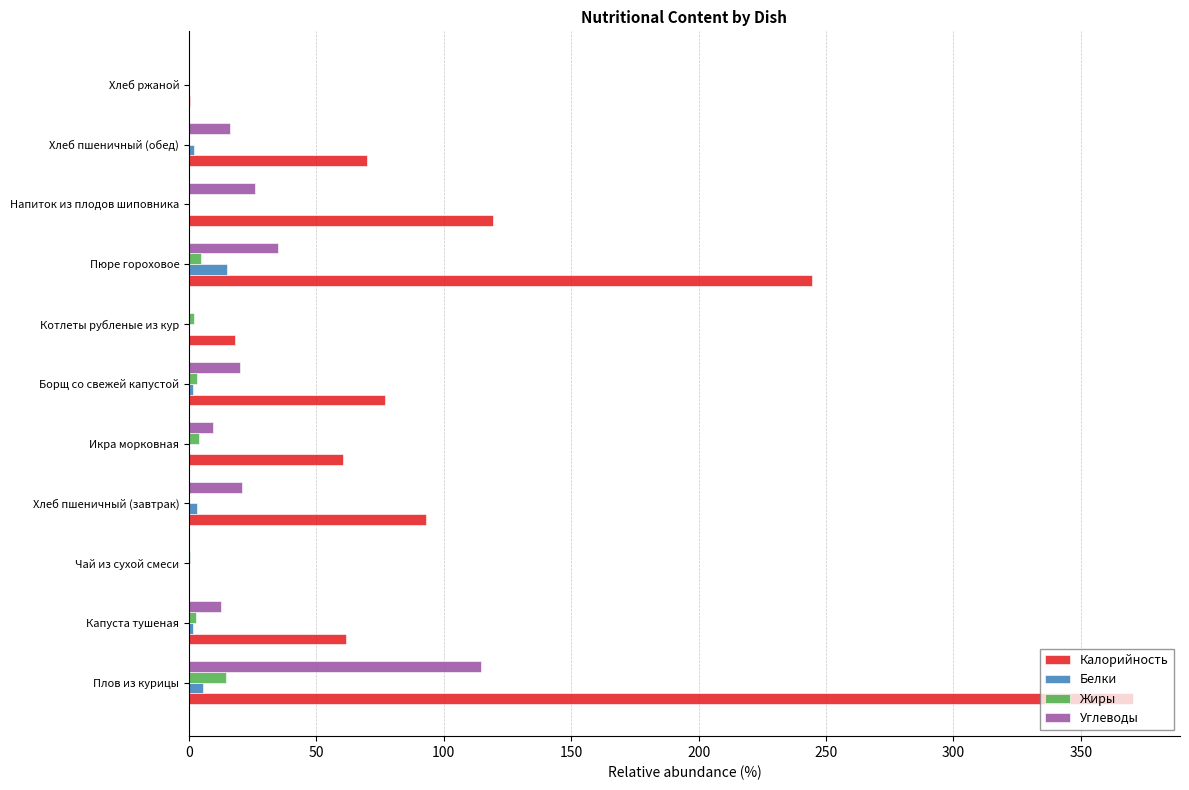

At which label does Белки reach its peak?

Пюре гороховое